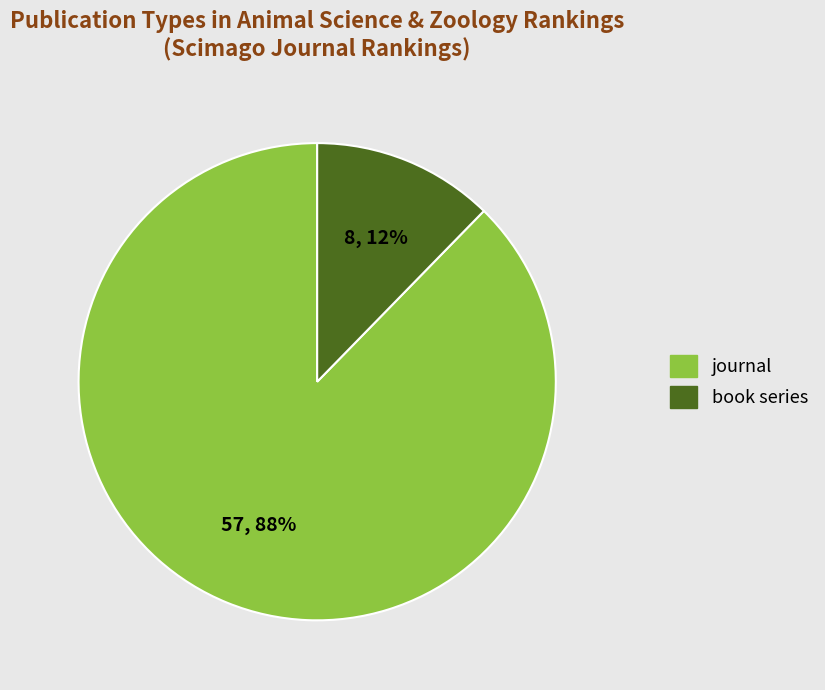

To the nearest percent, what is the combined percentage of journal and book series?

100%